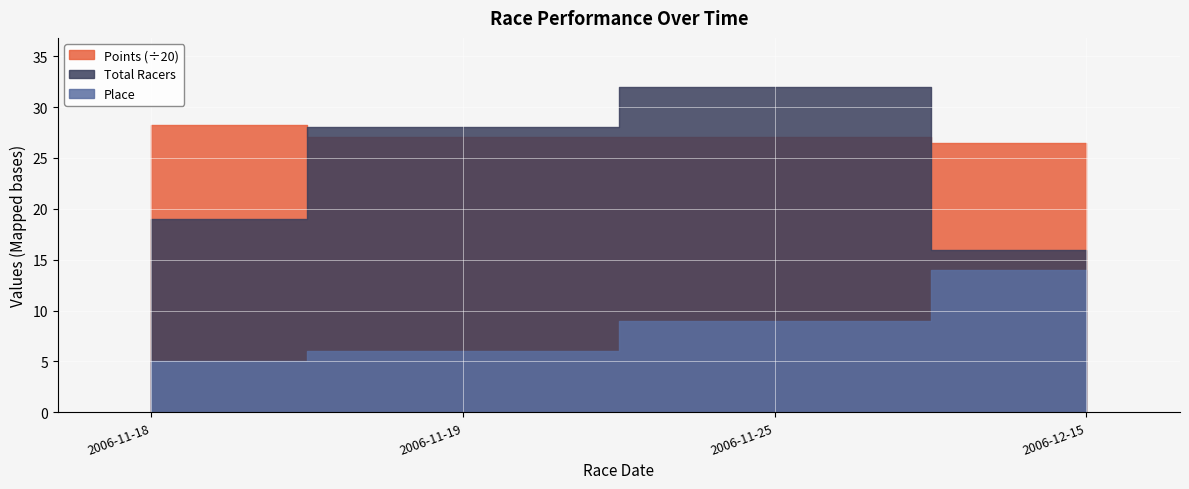

What is the difference between the second highest and second lowest values in the Points series?

0.1